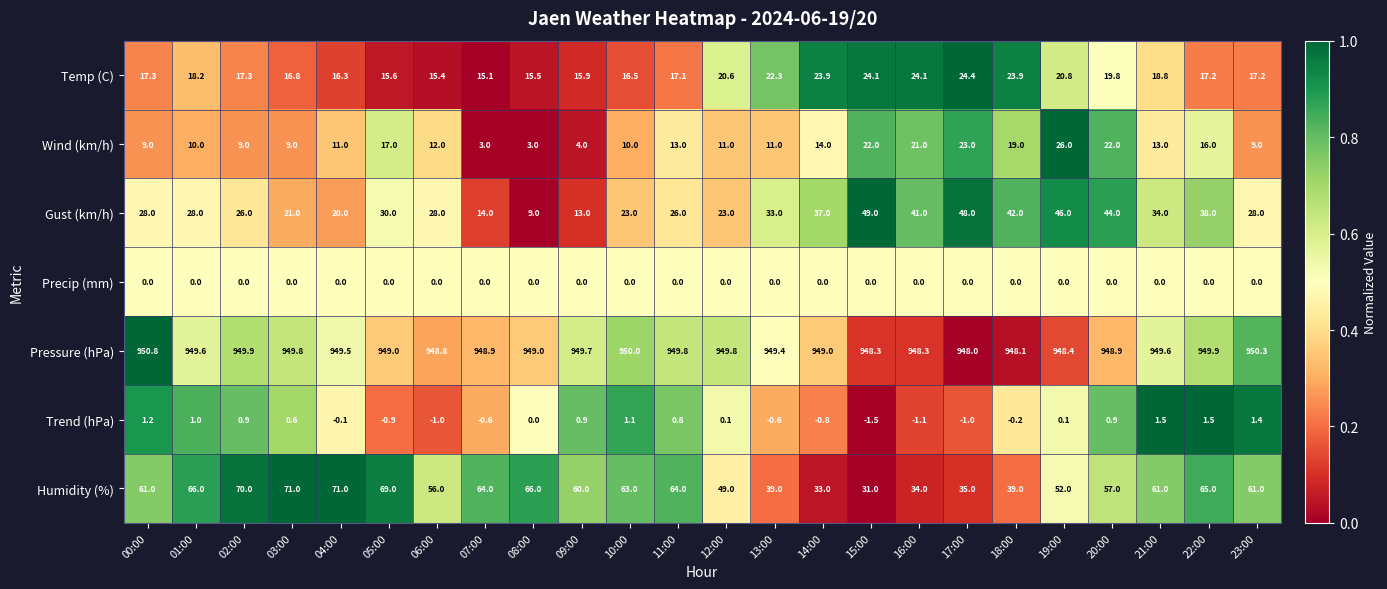

Which category has the highest value across all series?

00:00